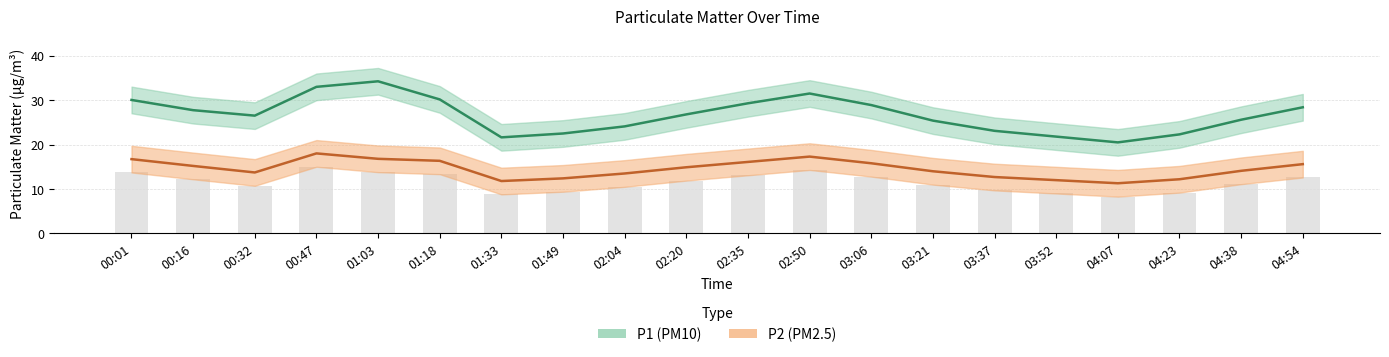

Which series has the largest total across all categories?

P1